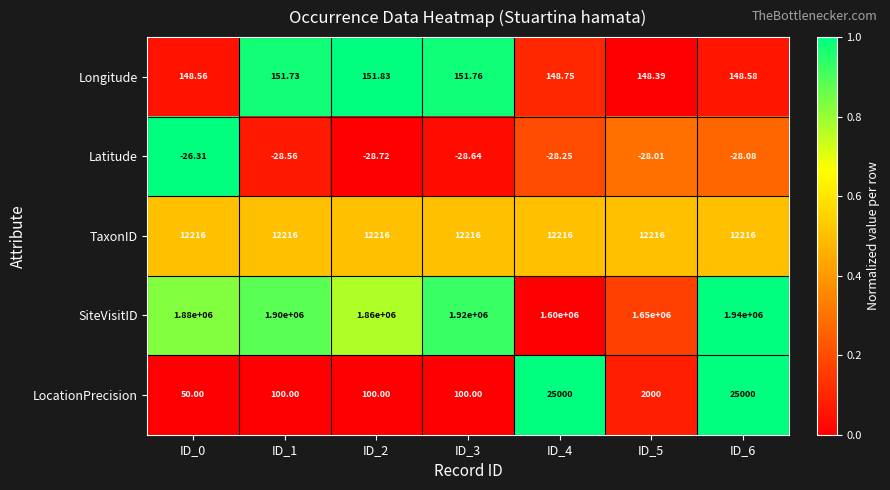

Which series has the largest range (max minus min)?

SiteVisitID